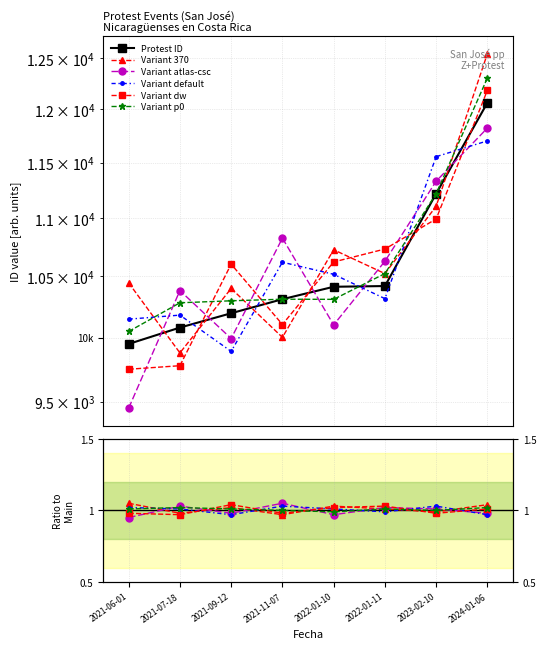

The value of Variant atlas-csc at 2022-01-11 is 0.3. True or false?

False